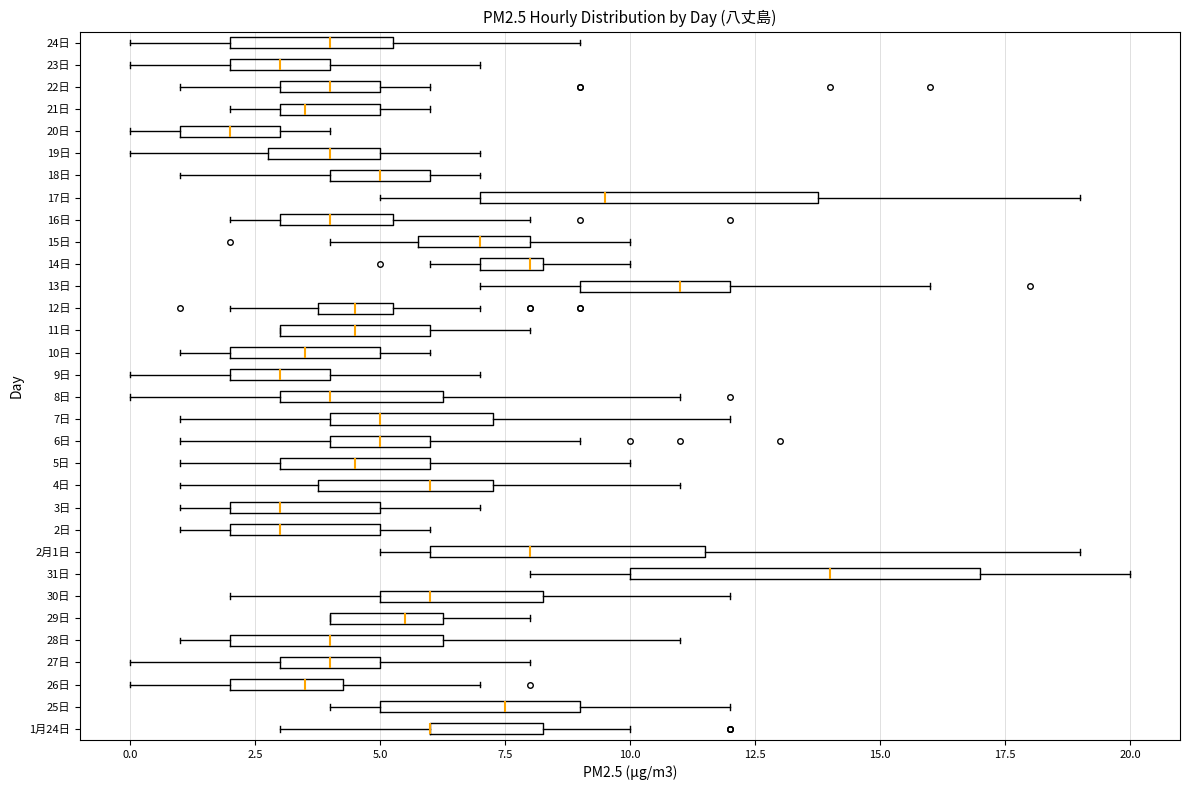

Reading bottom to top, read every box against the x-axis: the position of its median line, the range the box covers, and the ends of its whiskers. The values are not printed on the chart, so give them approximately, as read against the axis.

1月24日: median 6.0 (drawn on the box's left edge), box 6.0 to 8.5, whiskers 3.0 to 10.0
25日: median 7.5, box 5.0 to 9.0, whiskers 4.0 to 12.0
26日: median 3.5, box 2.0 to 4.5, whiskers 0.0 to 7.0
27日: median 4.0, box 3.0 to 5.0, whiskers 0.0 to 8.0
28日: median 4.0, box 2.0 to 6.5, whiskers 1.0 to 11.0
29日: median 5.5, box 4.0 to 6.5, whiskers 4.0 to 8.0
30日: median 6.0, box 5.0 to 8.5, whiskers 2.0 to 12.0
31日: median 14.0, box 10.0 to 17.0, whiskers 8.0 to 20.0
2月1日: median 8.0, box 6.0 to 11.5, whiskers 5.0 to 19.0
2日: median 3.0, box 2.0 to 5.0, whiskers 1.0 to 6.0
3日: median 3.0, box 2.0 to 5.0, whiskers 1.0 to 7.0
4日: median 6.0, box 4.0 to 7.5, whiskers 1.0 to 11.0
5日: median 4.5, box 3.0 to 6.0, whiskers 1.0 to 10.0
6日: median 5.0, box 4.0 to 6.0, whiskers 1.0 to 9.0
7日: median 5.0, box 4.0 to 7.5, whiskers 1.0 to 12.0
8日: median 4.0, box 3.0 to 6.5, whiskers 0.0 to 11.0
9日: median 3.0, box 2.0 to 4.0, whiskers 0.0 to 7.0
10日: median 3.5, box 2.0 to 5.0, whiskers 1.0 to 6.0
11日: median 4.5, box 3.0 to 6.0, whiskers 3.0 to 8.0
12日: median 4.5, box 4.0 to 5.5, whiskers 2.0 to 7.0
13日: median 11.0, box 9.0 to 12.0, whiskers 7.0 to 16.0
14日: median 8.0, box 7.0 to 8.5, whiskers 6.0 to 10.0
15日: median 7.0, box 6.0 to 8.0, whiskers 4.0 to 10.0
16日: median 4.0, box 3.0 to 5.5, whiskers 2.0 to 8.0
17日: median 9.5, box 7.0 to 14.0, whiskers 5.0 to 19.0
18日: median 5.0, box 4.0 to 6.0, whiskers 1.0 to 7.0
19日: median 4.0, box 3.0 to 5.0, whiskers 0.0 to 7.0
20日: median 2.0, box 1.0 to 3.0, whiskers 0.0 to 4.0
21日: median 3.5, box 3.0 to 5.0, whiskers 2.0 to 6.0
22日: median 4.0, box 3.0 to 5.0, whiskers 1.0 to 6.0
23日: median 3.0, box 2.0 to 4.0, whiskers 0.0 to 7.0
24日: median 4.0, box 2.0 to 5.5, whiskers 0.0 to 9.0